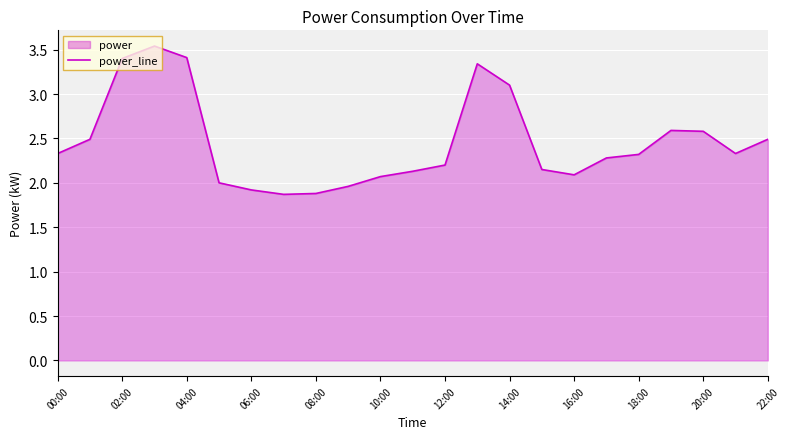

The value at 00:00 is 2.3. True or false?

True